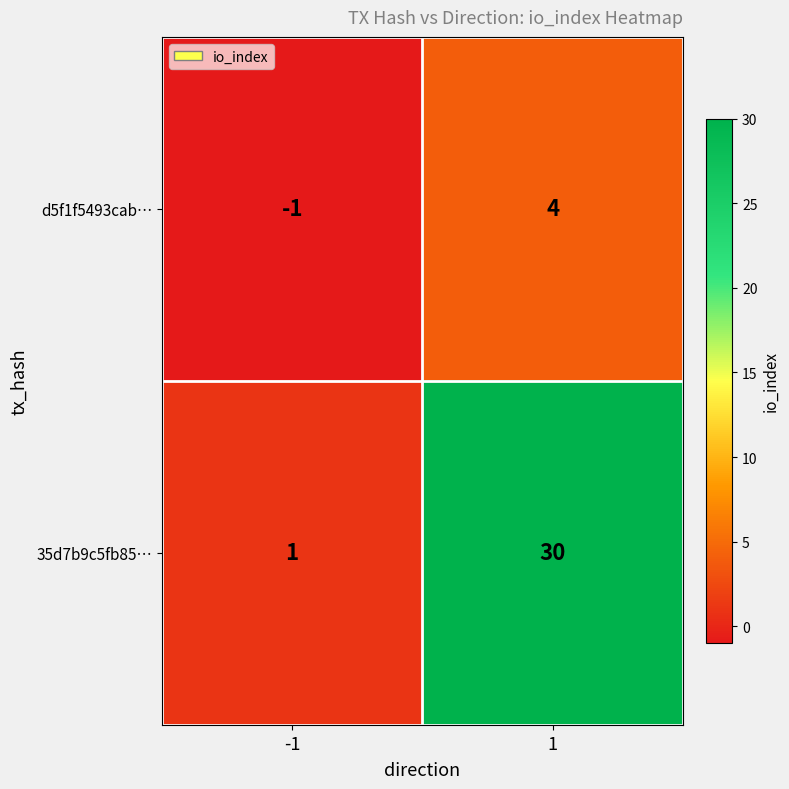

Count the number of data series in this chart.

2